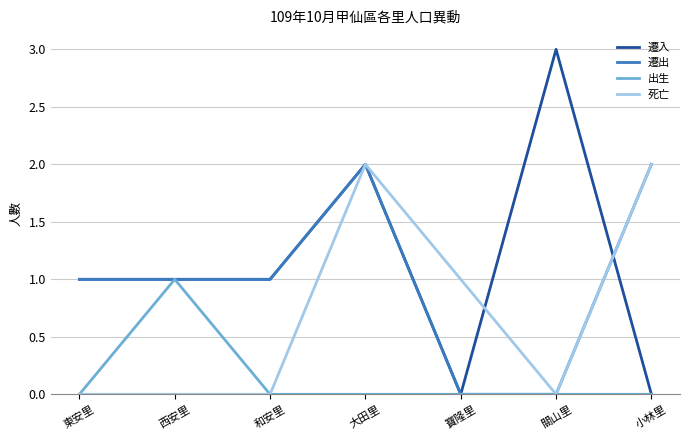

Which series changed the most between 和安里 and 大田里?

死亡